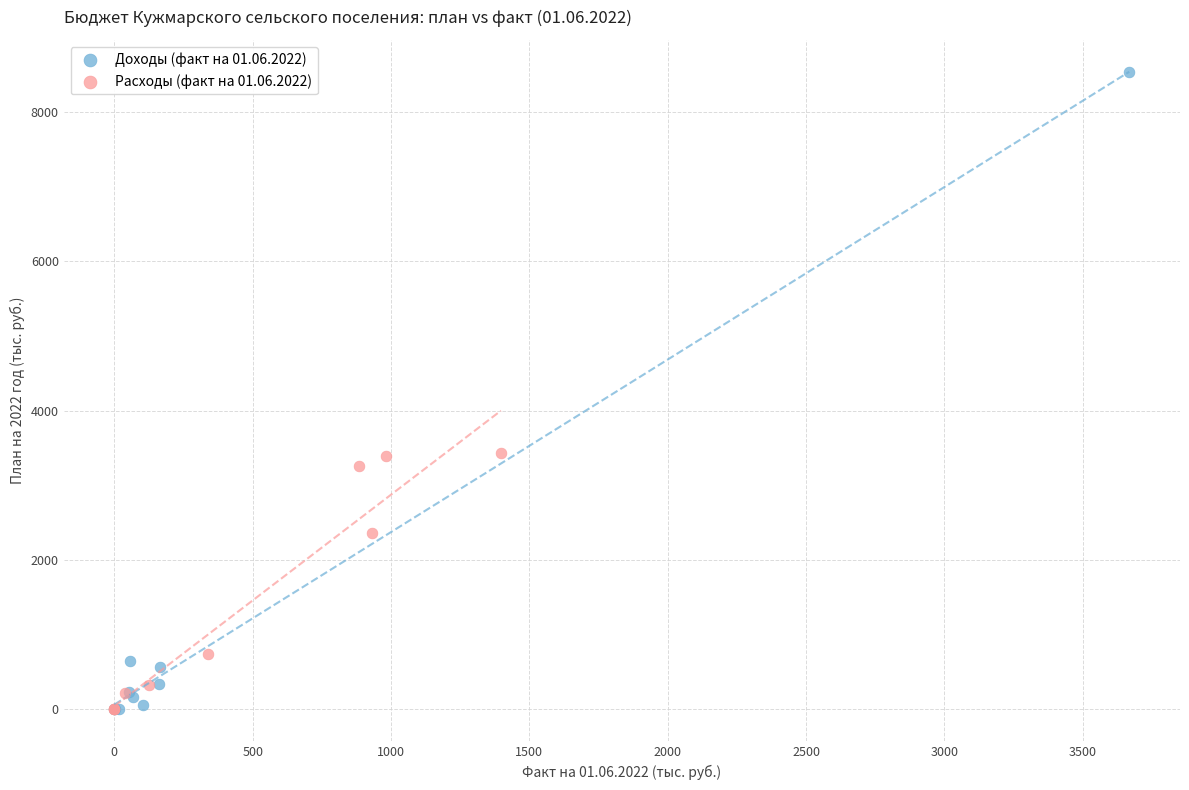

Which series reaches the maximum Y coordinate?

Доходы (факт на 01.06.2022)